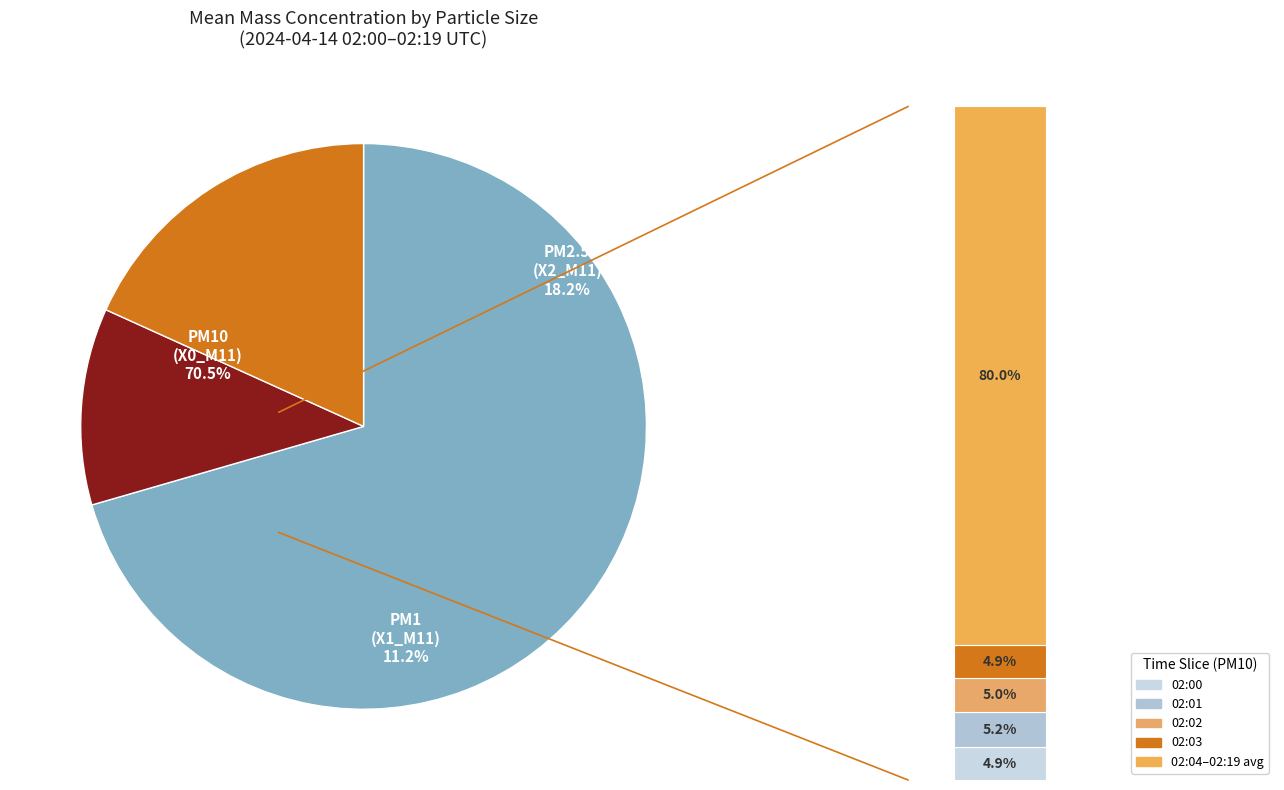

Which series has the widest spread of values?

X0_M11 (PM10)